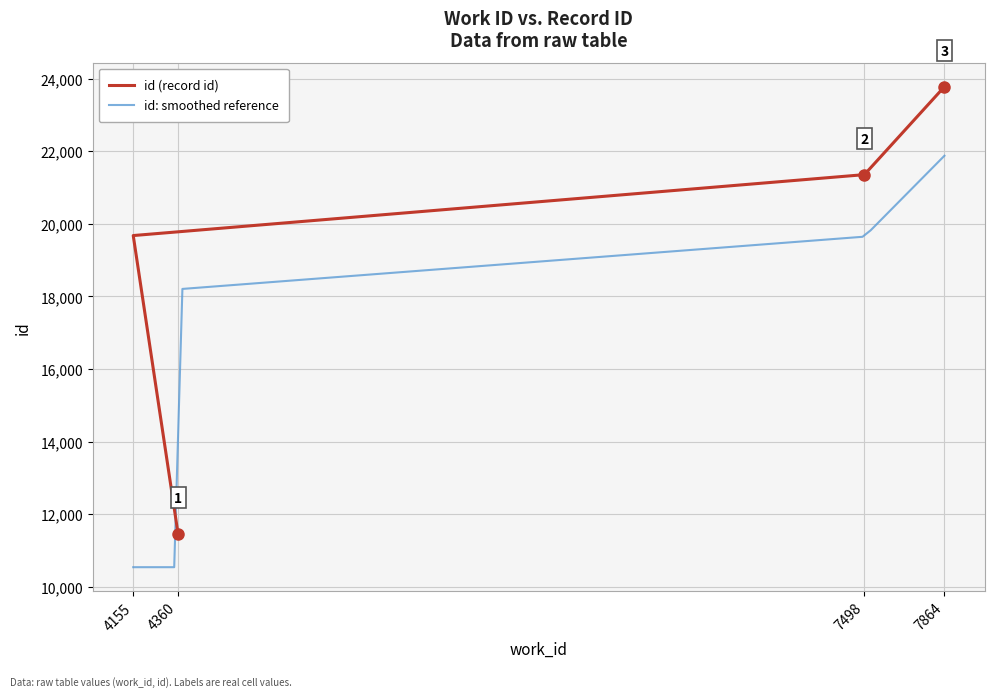

How many values are between 19677 and 23778?

3